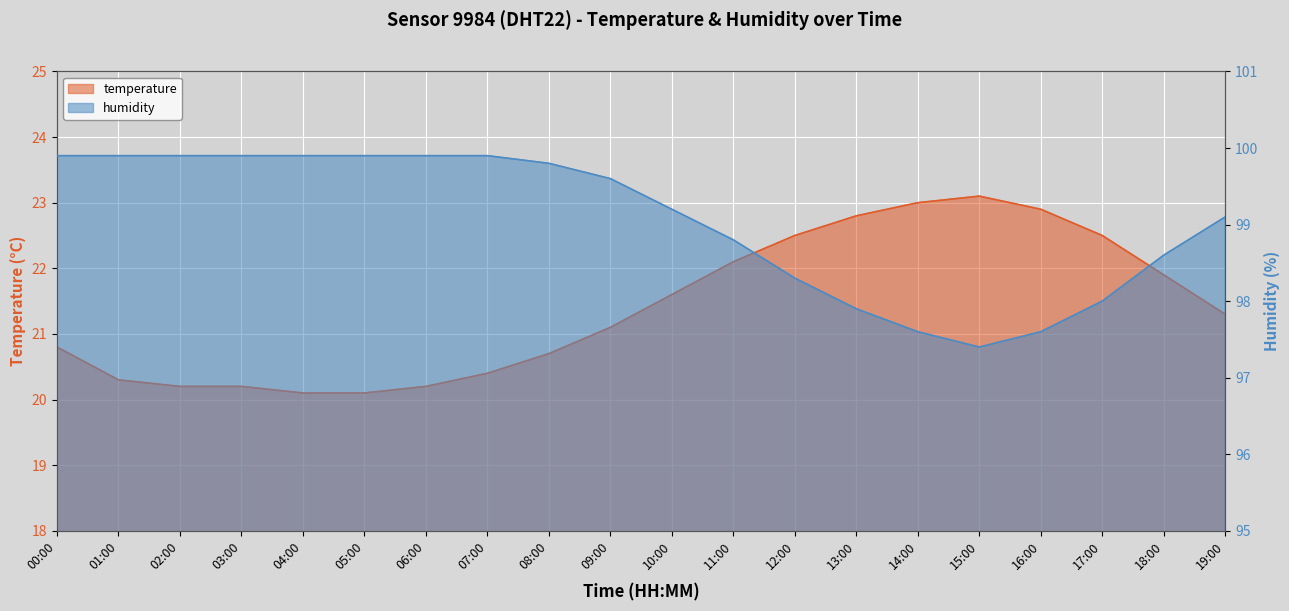

True or false: humidity and temperature cross at least once.

False